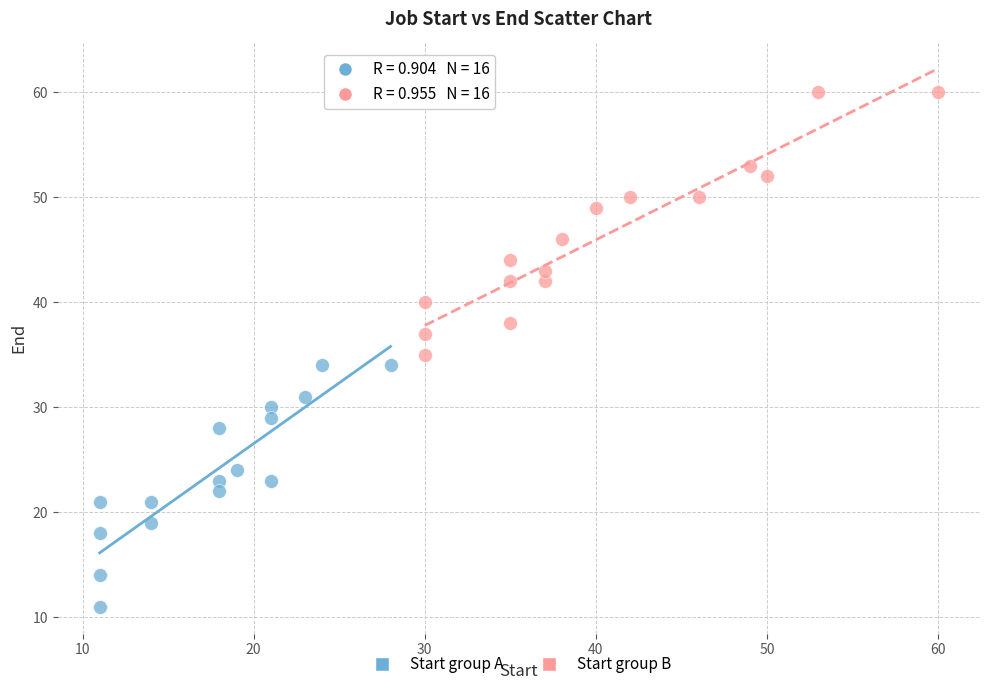

Which series contains the highest Y value?

Start group B